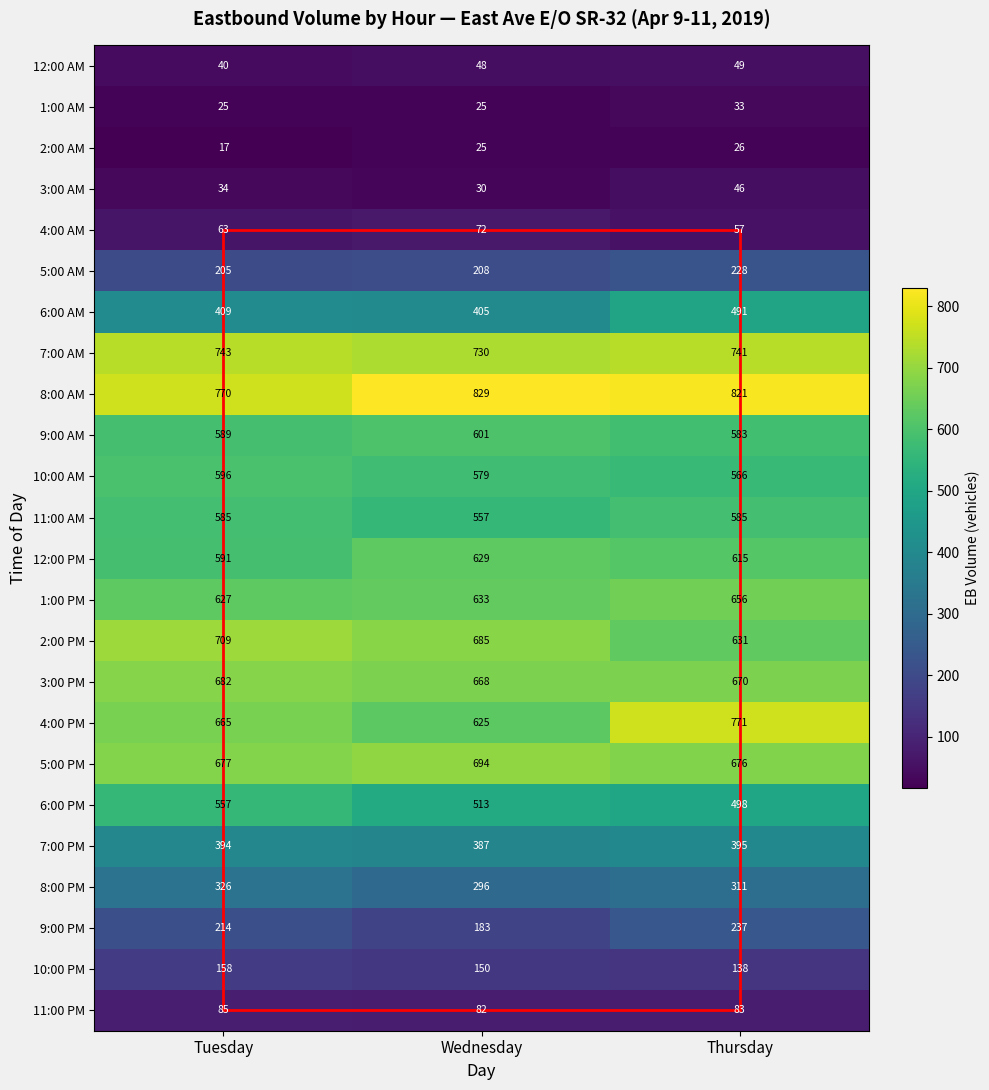

Which series has the largest total across all categories?

8:00 AM